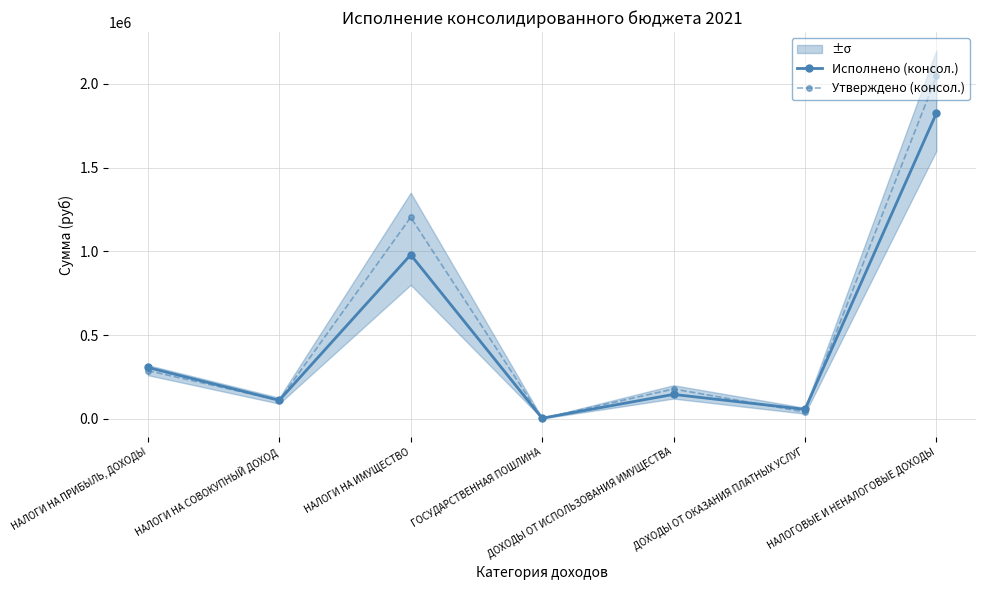

What is the approximate value of Исполнено (консол.) at ГОСУДАРСТВЕННАЯ ПОШЛИНА?

3100.0